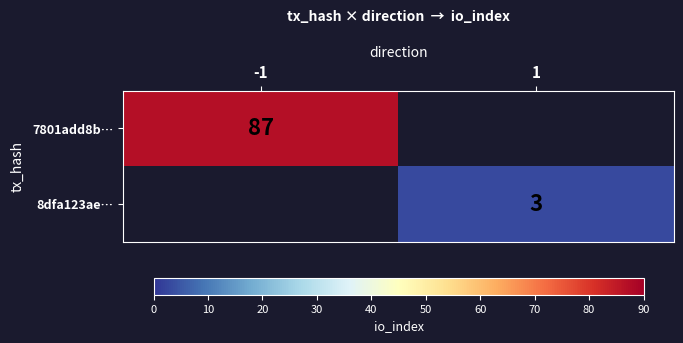

The 8dfa123ae… series shows 5 at 1. True or false?

False